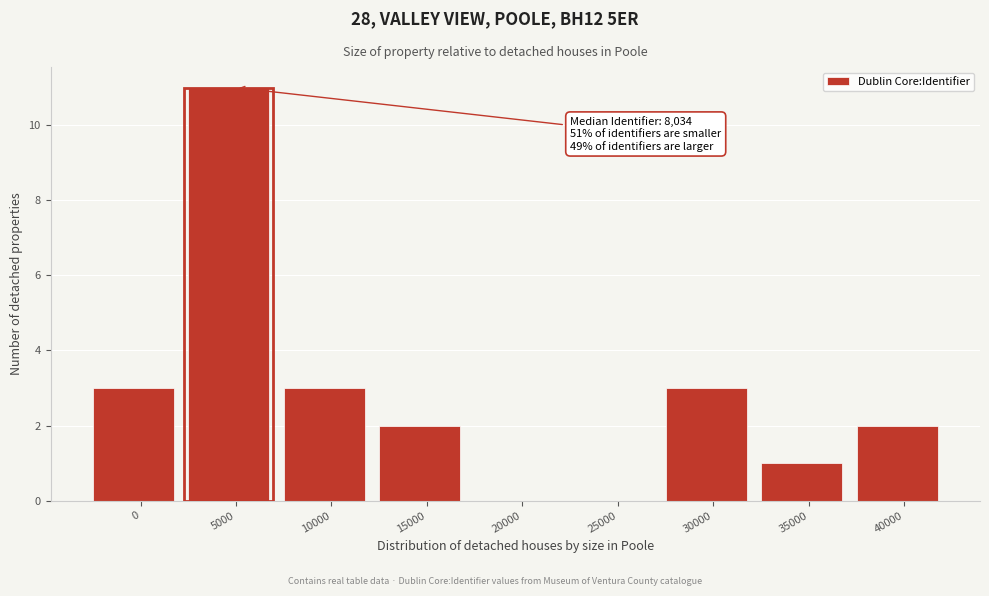

Reading right to left, transcribe all the data shown in this chart.

40000=2	35000=1	30000=3	25000=0	20000=0	15000=2	10000=3	5000=11	0=3